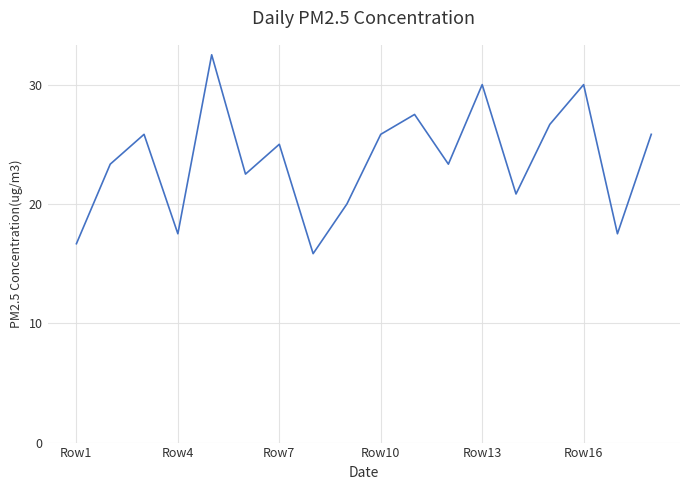

What is the difference between the second highest and minimum values?

14.2